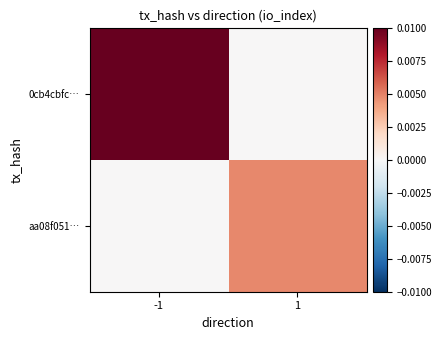

List the series in order of their overall mean, lowest first.

aa08f051…, 0cb4cbfc…